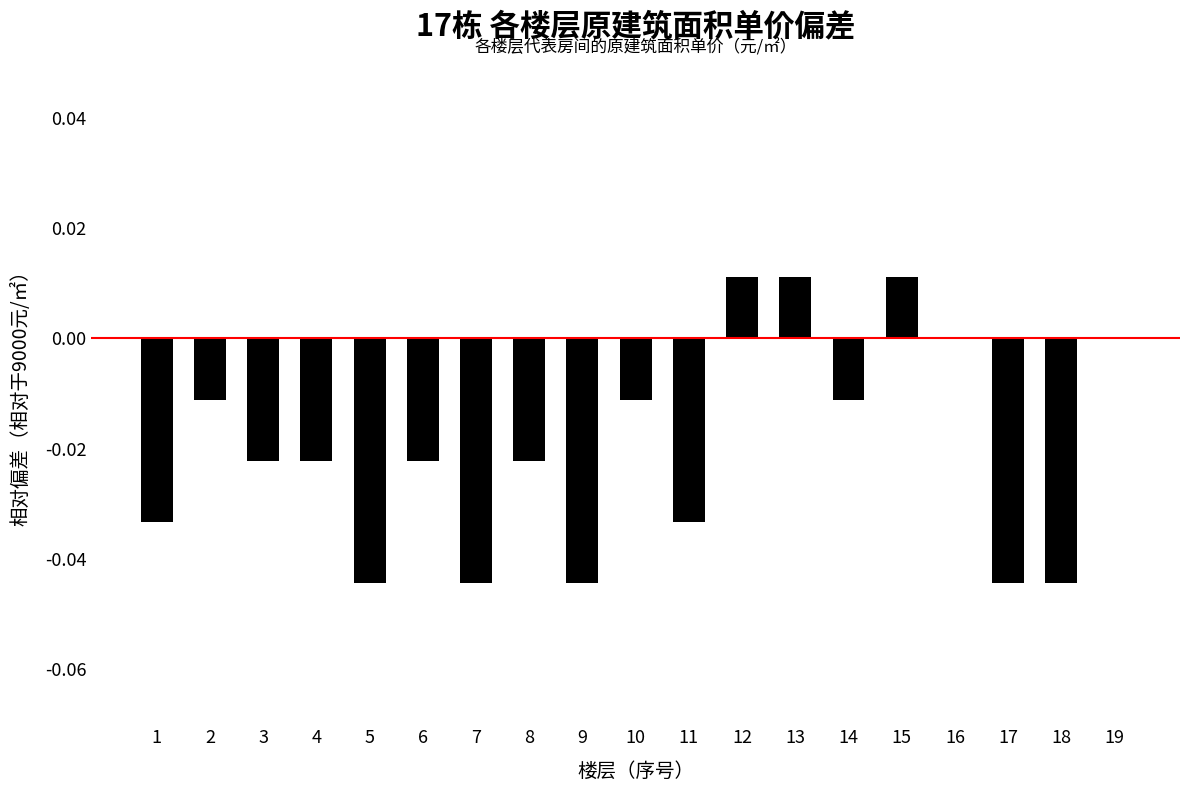

The value at 14 is -0.0. True or false?

True